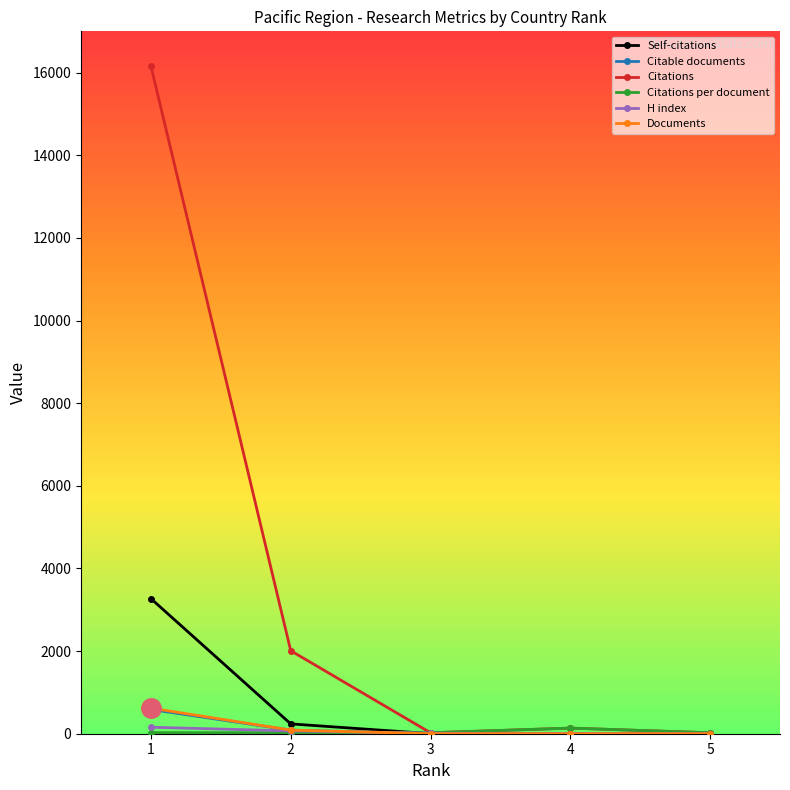

Which series has the largest range (max minus min)?

Citations